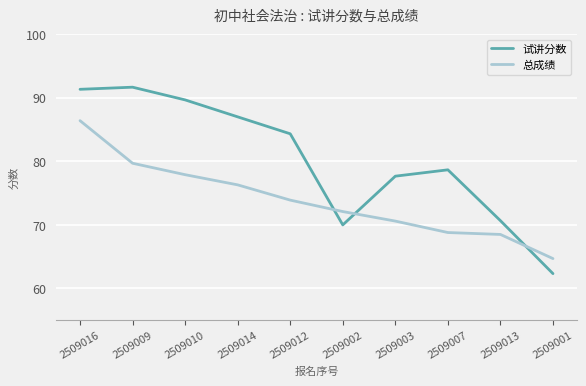

Does the chart display data point markers on the line(s)?

No